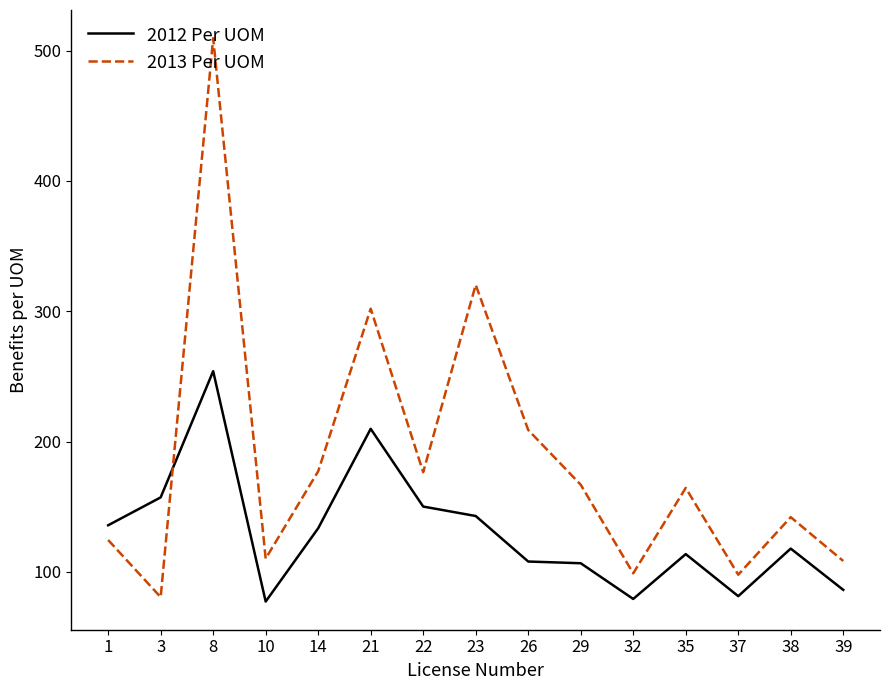

Between 3 and 26, which series saw the biggest shift?

2013 Per UOM